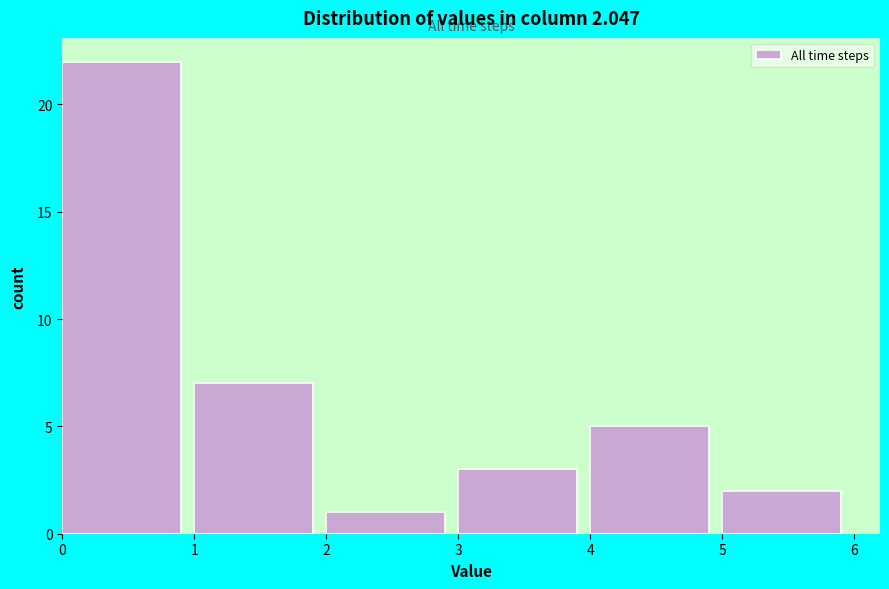

Which range on the x-axis has the tallest bar?

0 to 1